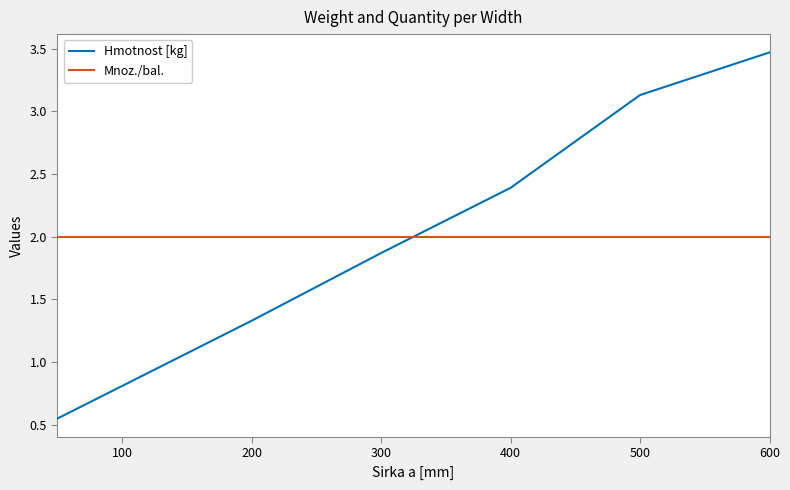

Which series ends up on top after the final intersection of Hmotnost [kg] and Mnoz./bal.?

Hmotnost [kg]